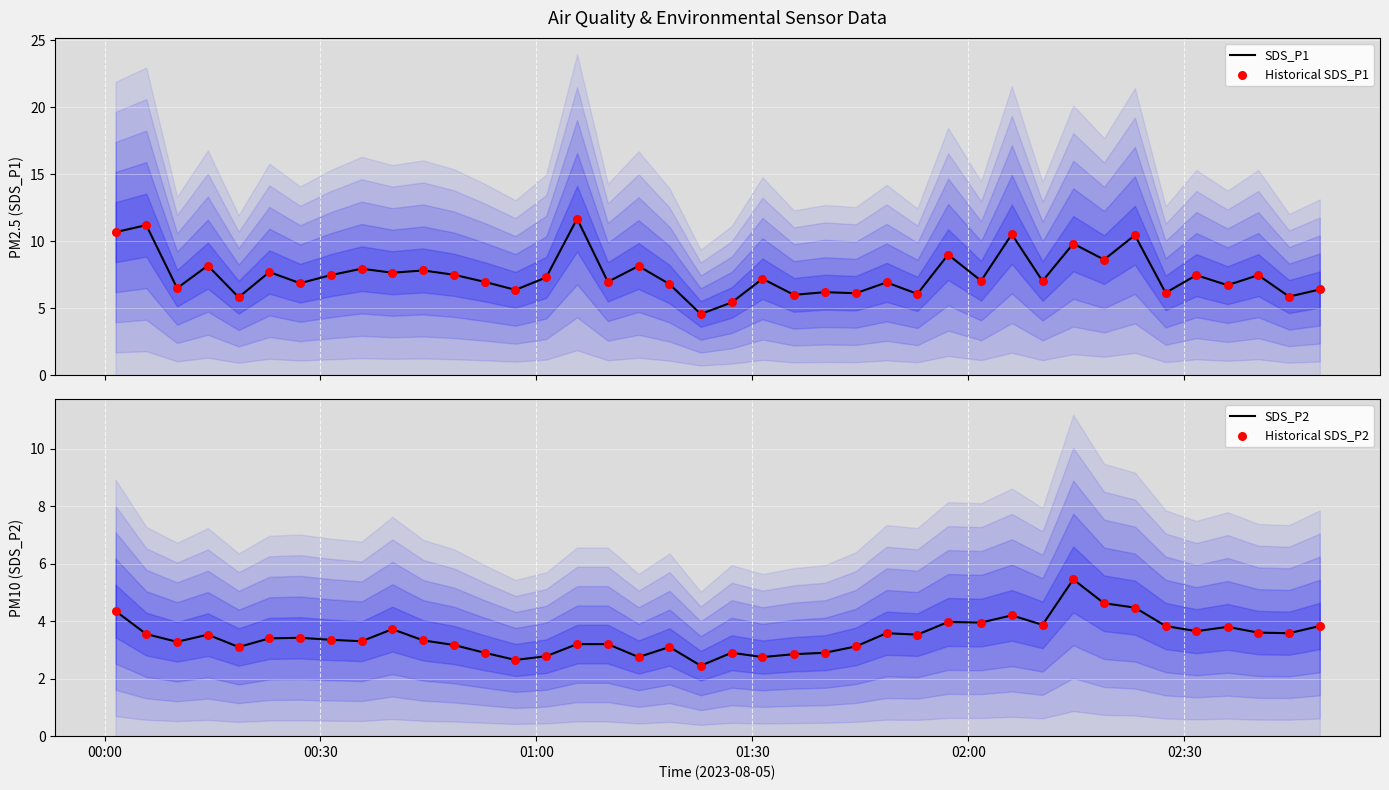

Which series contains the lowest Y value?

SDS_P2